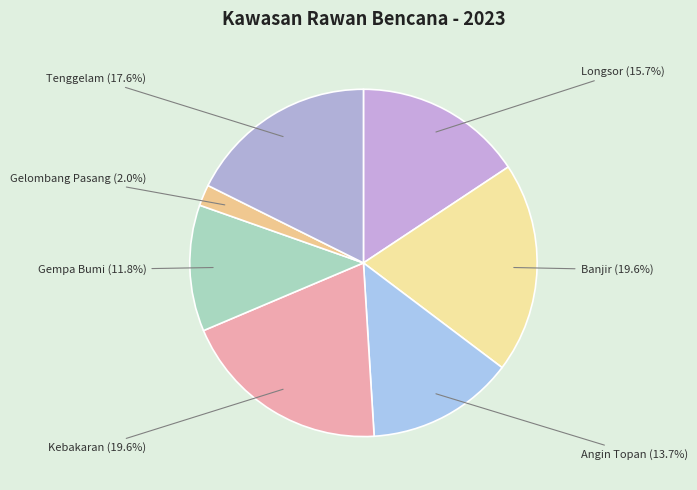

To the nearest percent, what percentage of the pie is Kebakaran?

20%